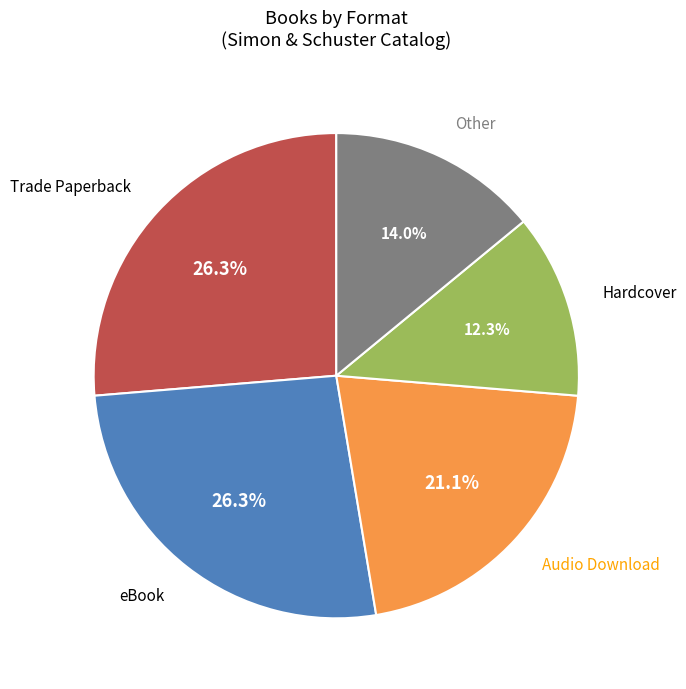

Does any single category account for the majority?

No